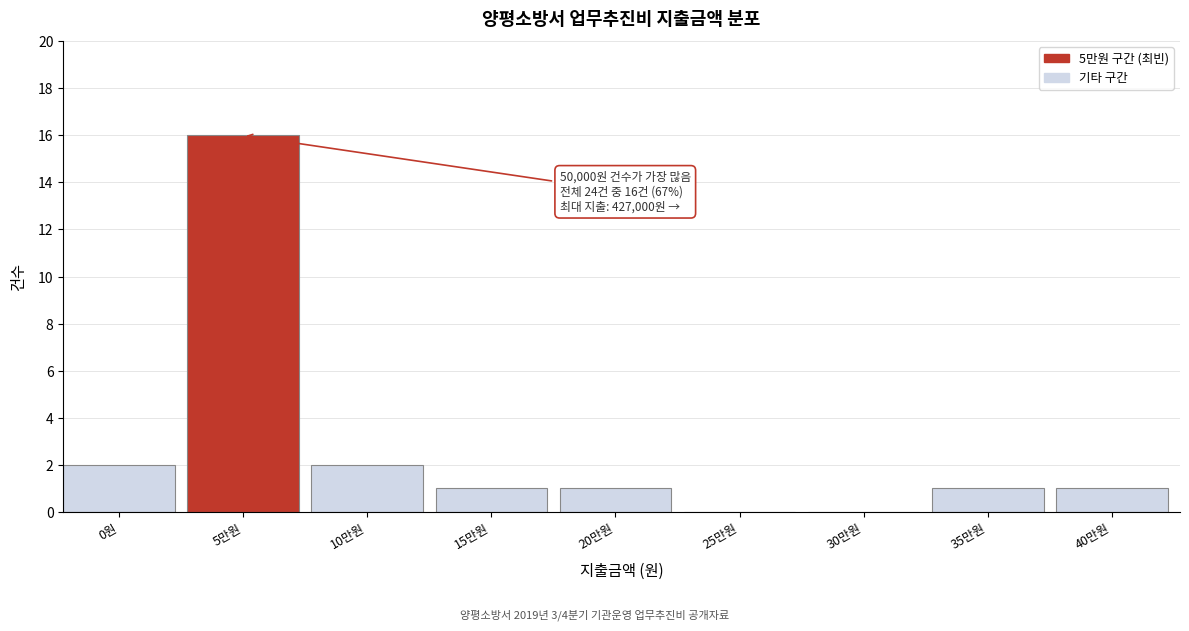

Reading left to right, transcribe all the data shown in this chart.

0원=2	5만원=16	10만원=2	15만원=1	20만원=1	25만원=0	30만원=0	35만원=1	40만원=1